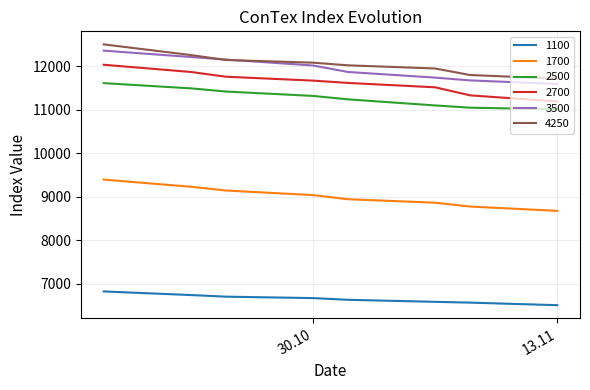

What is the maximum value for 1700?

9392